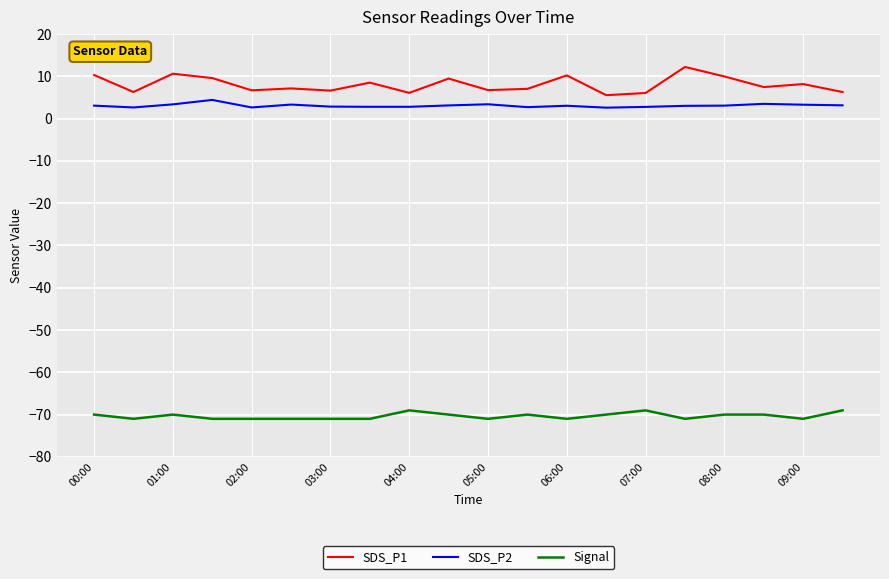

What is the greatest value displayed?

12.2